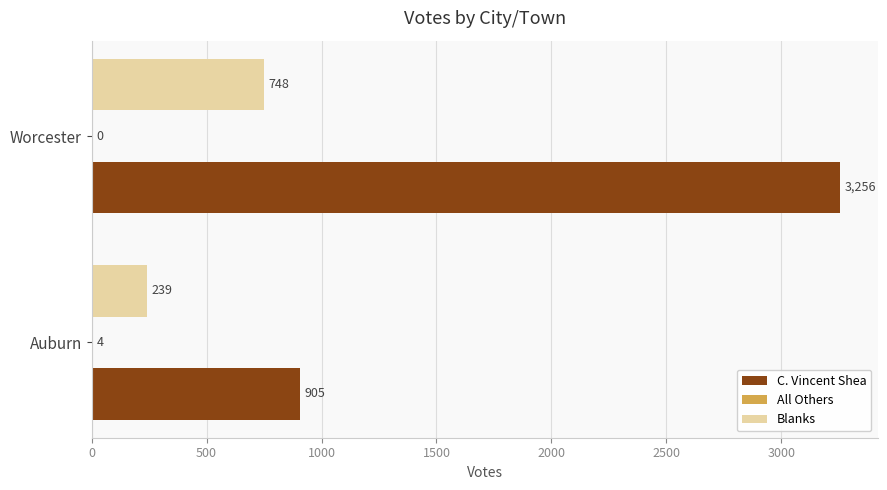

What is the sum of all C. Vincent Shea values?

4161